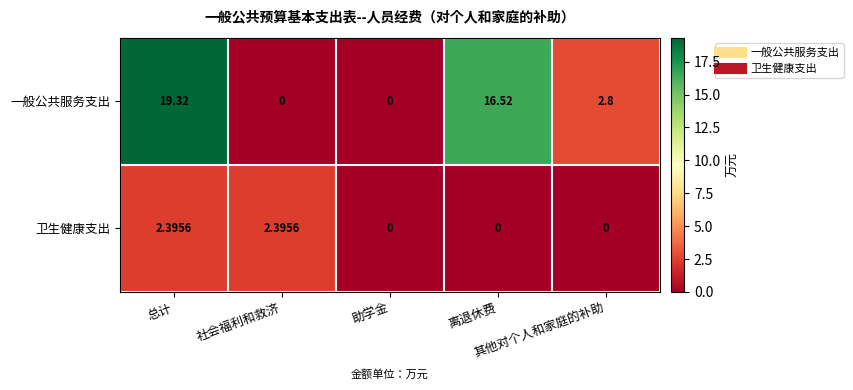

Which series has the widest spread of values?

一般公共服务支出